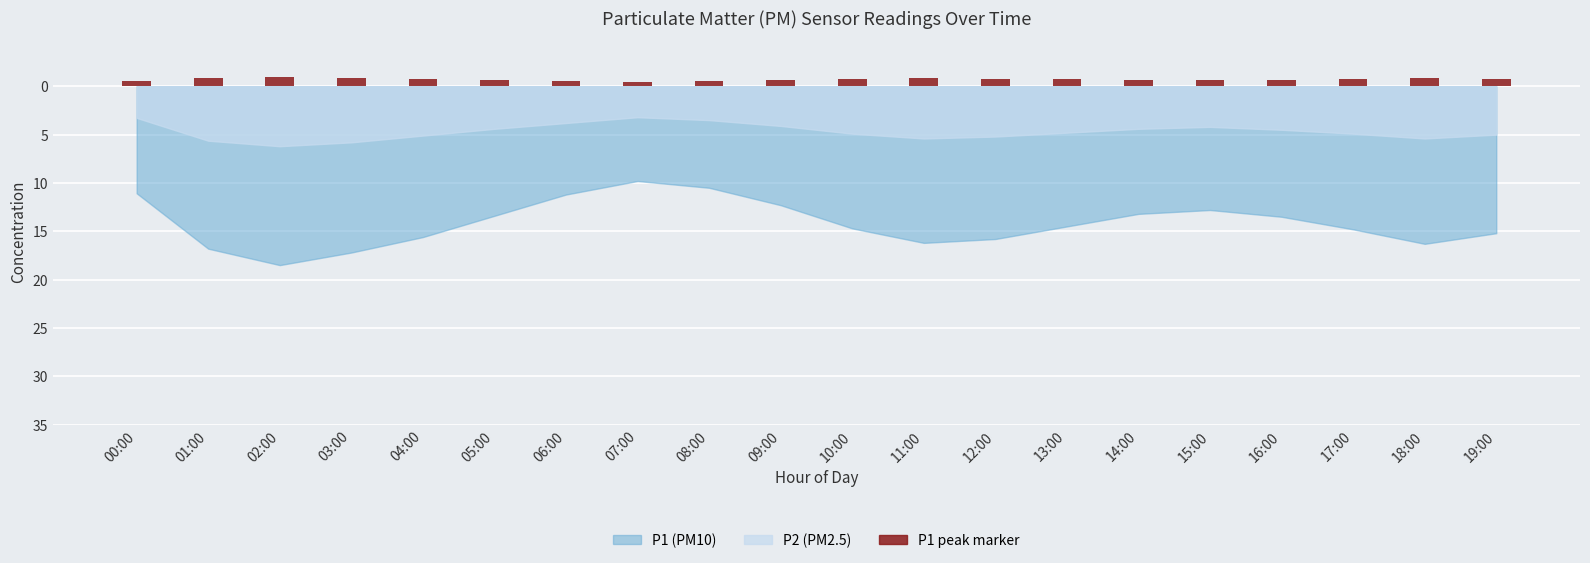

Are the bars horizontal?

No